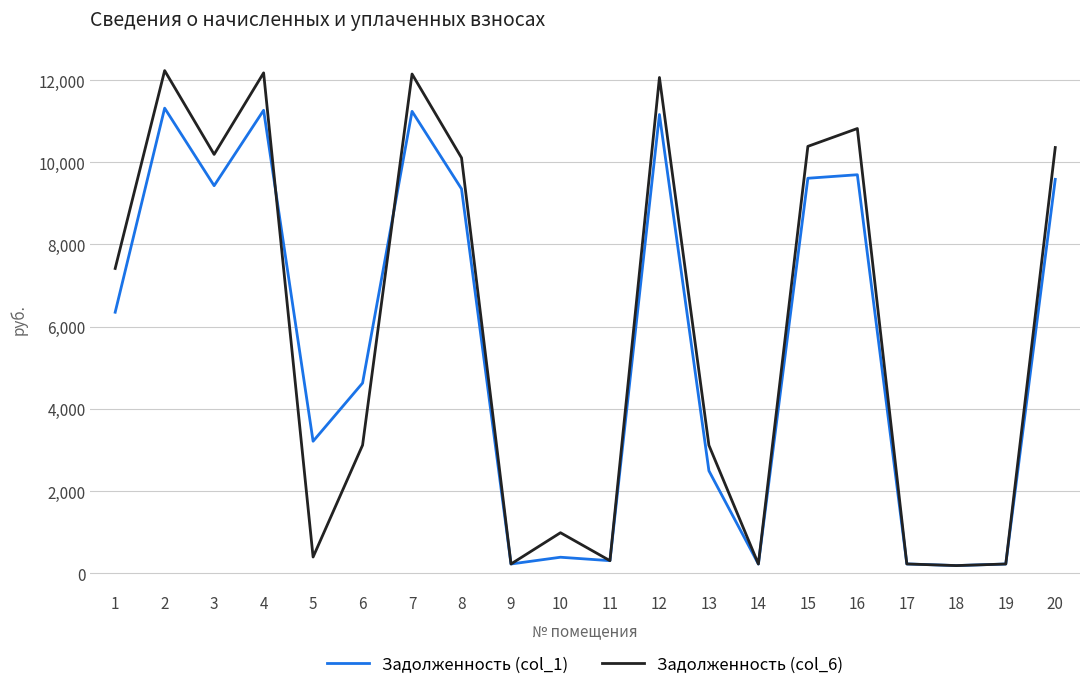

Where does the Задолженность (col_6) series first go above 7416?

1